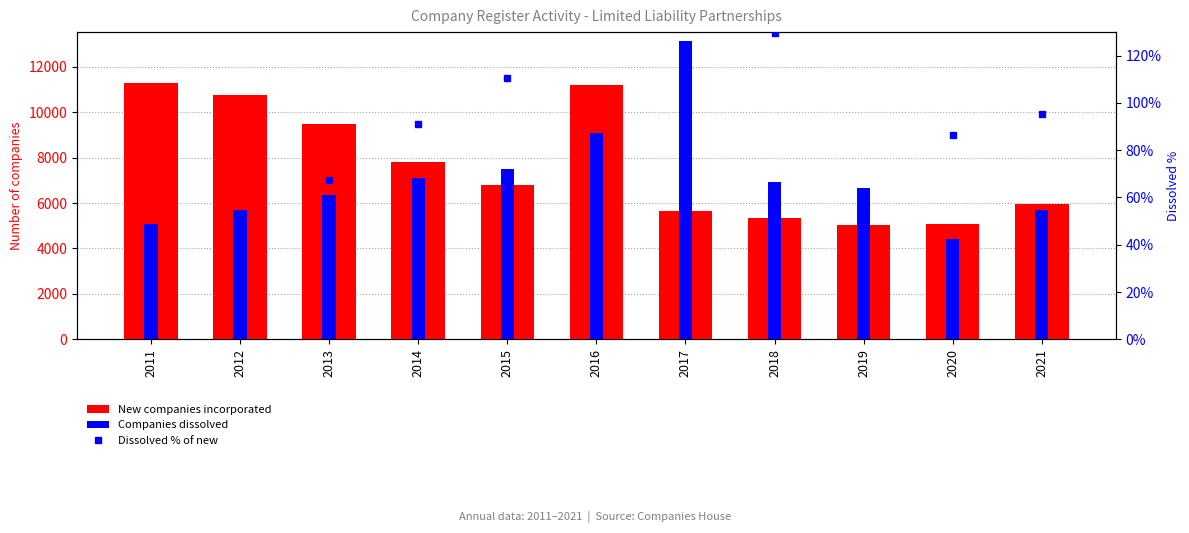

Which series has the largest total across all categories?

New companies incorporated